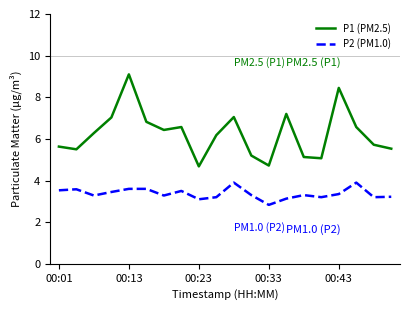

What is the smallest value displayed?

2.8